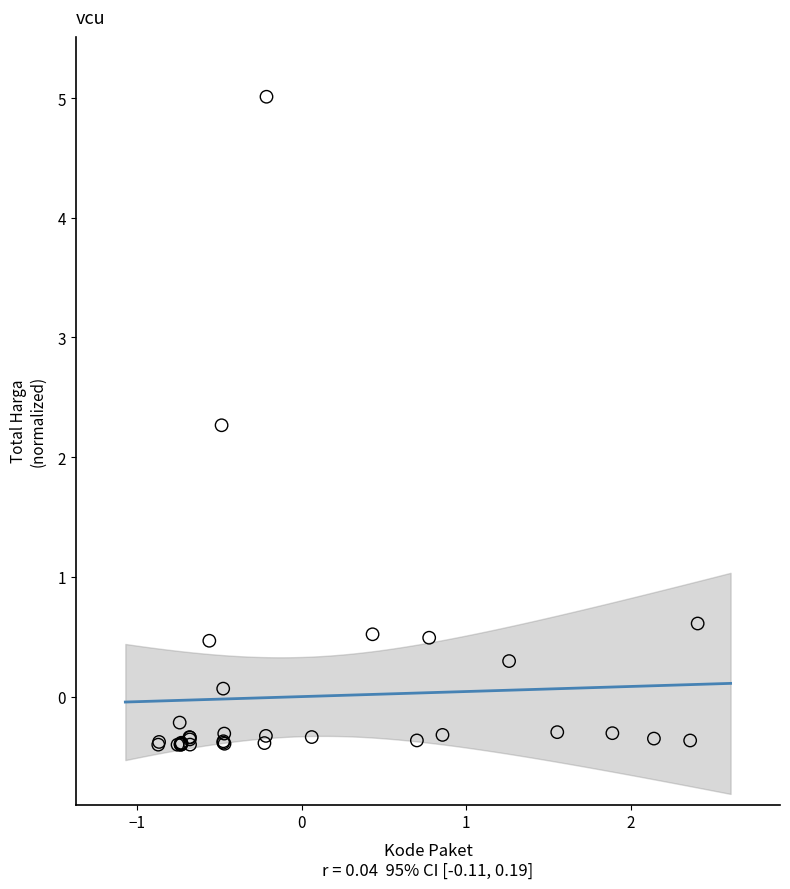

What Y value in the scatter plot is closest to 2?

2.3